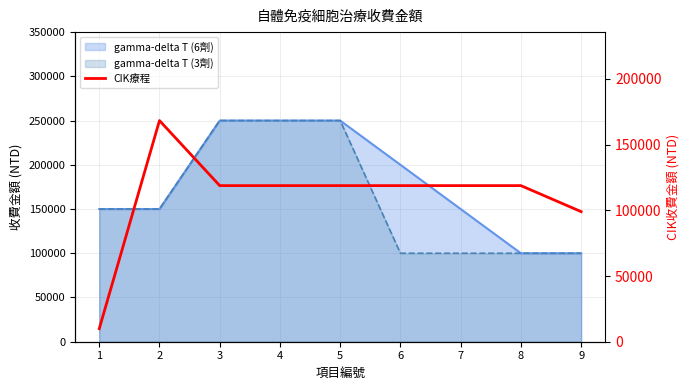

The chart shows a value of 9900 at 1. True or false?

True